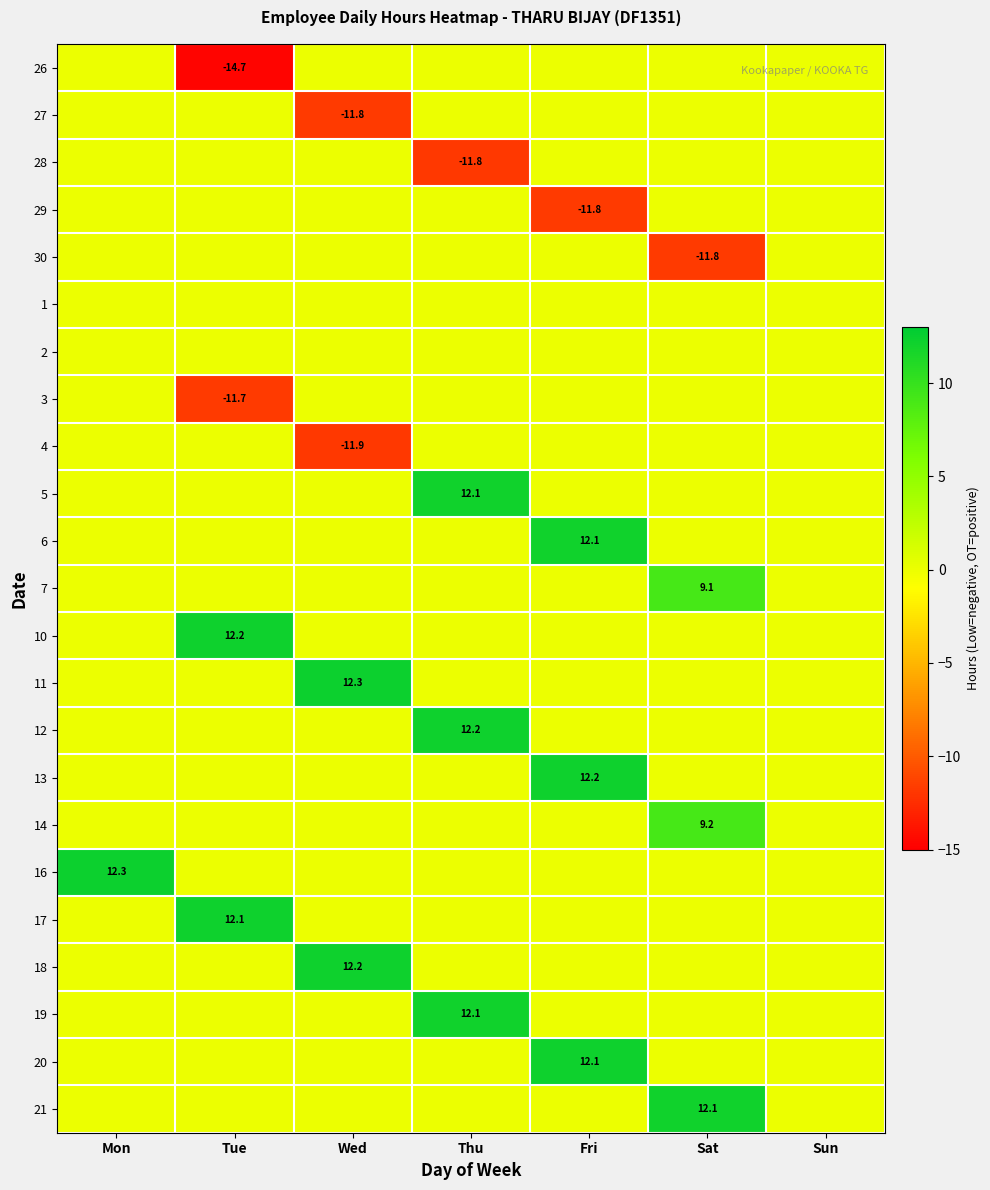

Is it true that 4 equals -11.9 at Wed?

True